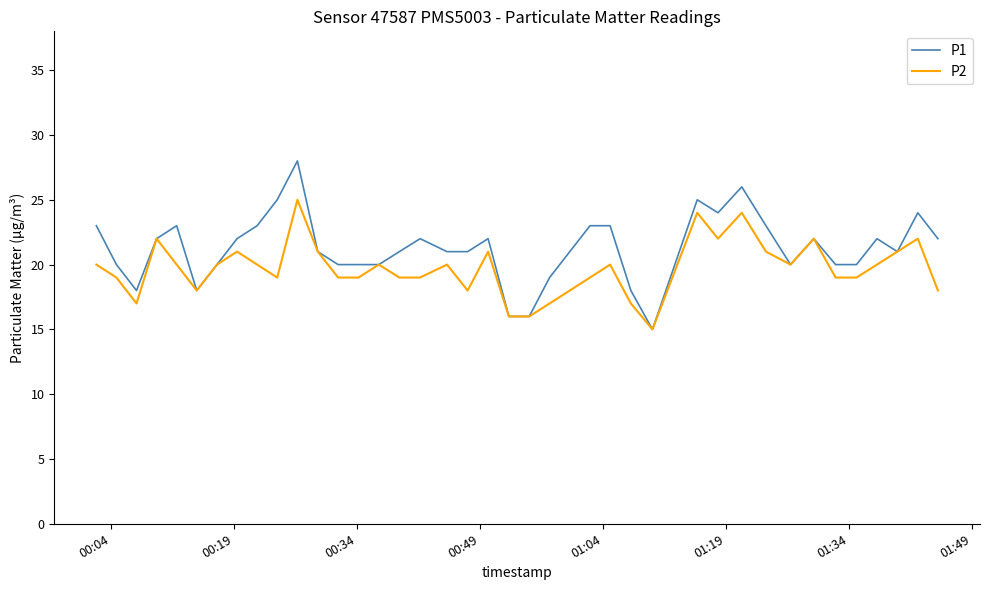

Which series has the largest total across all categories?

P1